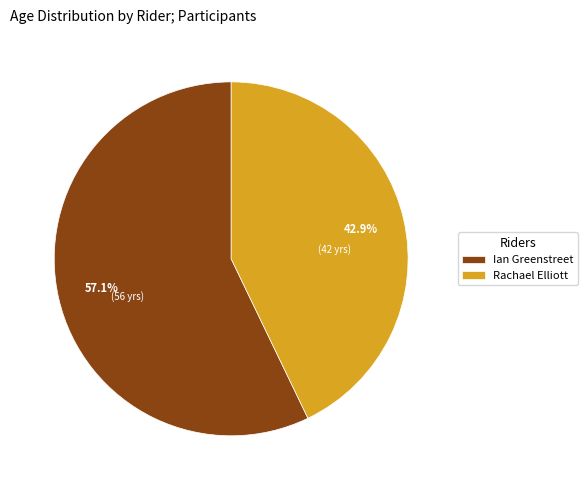

Does any single category account for the majority?

Yes